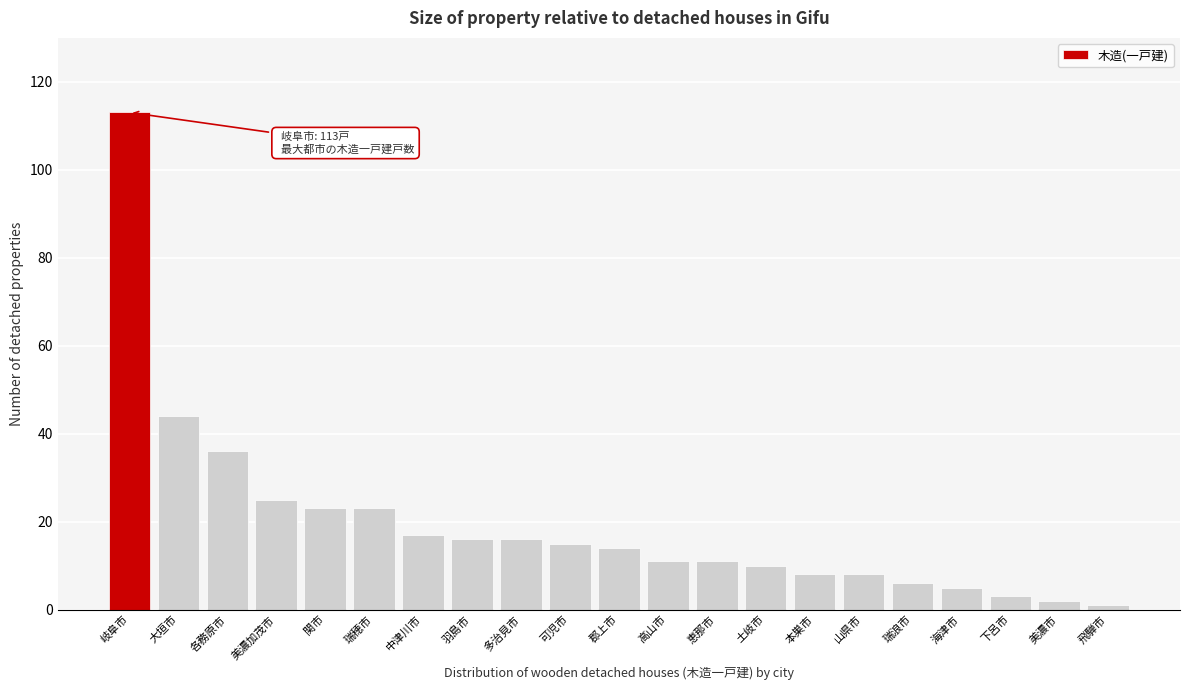

Reading left to right, extract all data points from this chart.

岐阜市=113	大垣市=44	各務原市=36	美濃加茂市=25	関市=23	瑞穂市=23	中津川市=17	羽島市=16	多治見市=16	可児市=15	郡上市=14	高山市=11	恵那市=11	土岐市=10	本巣市=8	山県市=8	瑞浪市=6	海津市=5	下呂市=3	美濃市=2	飛騨市=1